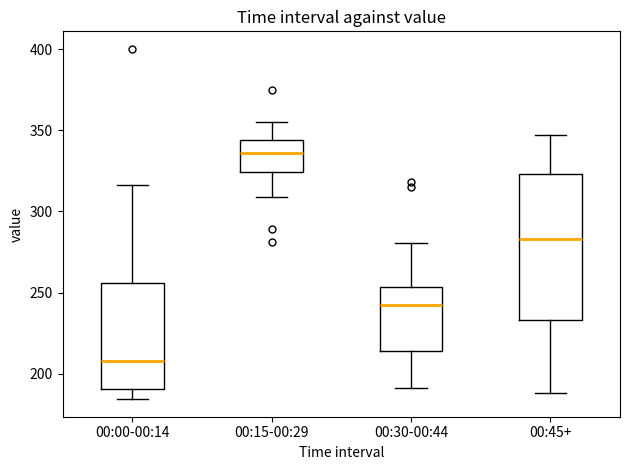

Reading left to right, read every box against the y-axis: the position of its median line, the range the box covers, and the ends of its whiskers. The values are not printed on the chart, so give them approximately, as read against the axis.

00:00-00:14: median 210, box 190 to 255, whiskers 185 to 315
00:15-00:29: median 335, box 325 to 345, whiskers 310 to 355
00:30-00:44: median 240, box 215 to 255, whiskers 190 to 280
00:45+: median 285, box 235 to 325, whiskers 190 to 345